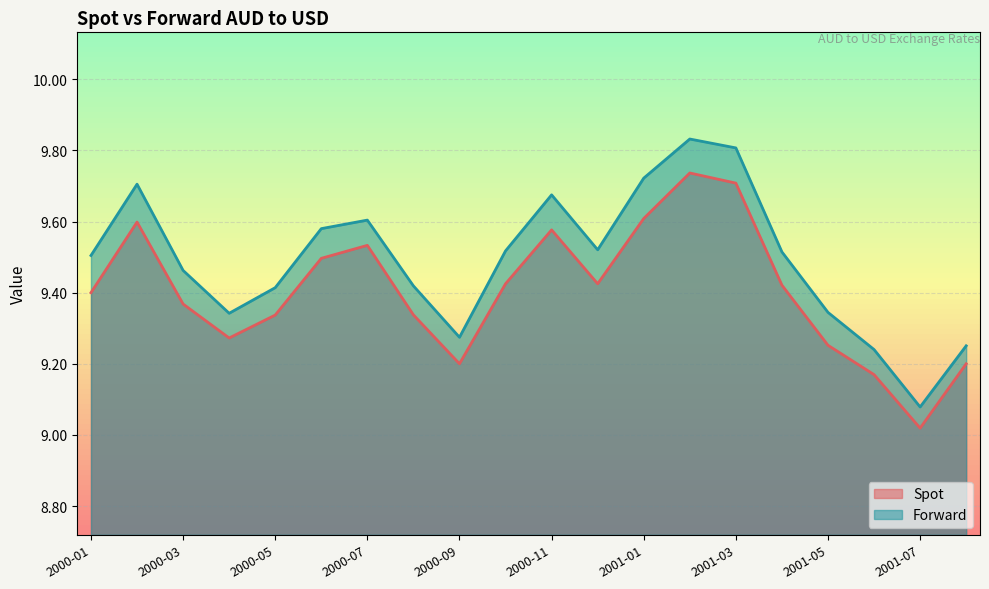

In Forward, how many points are higher than both neighbors (excluding endpoints)?

4